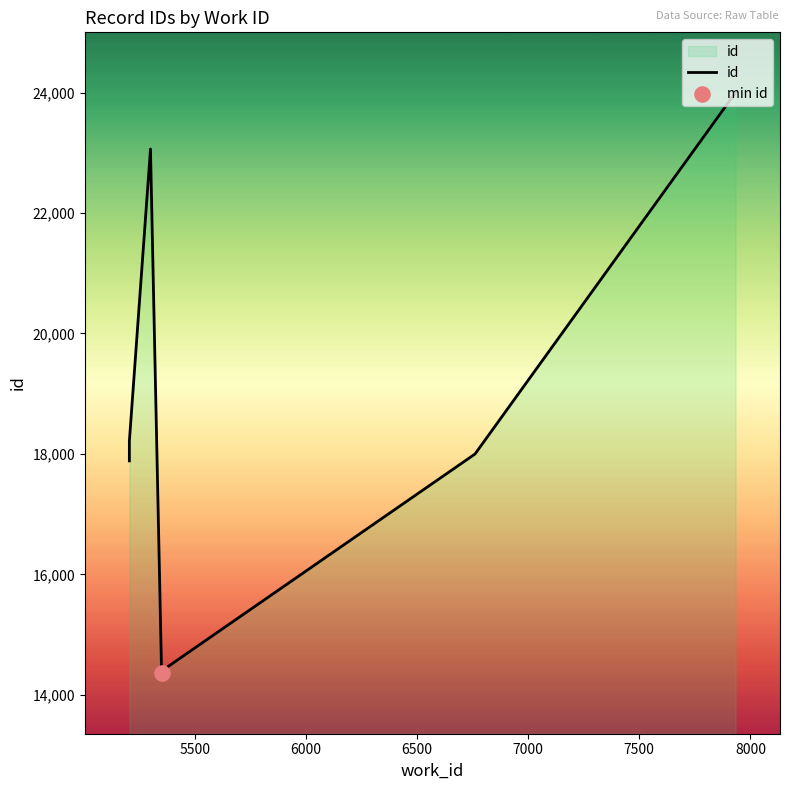

Between 5500 and 6000, which is larger?

6000